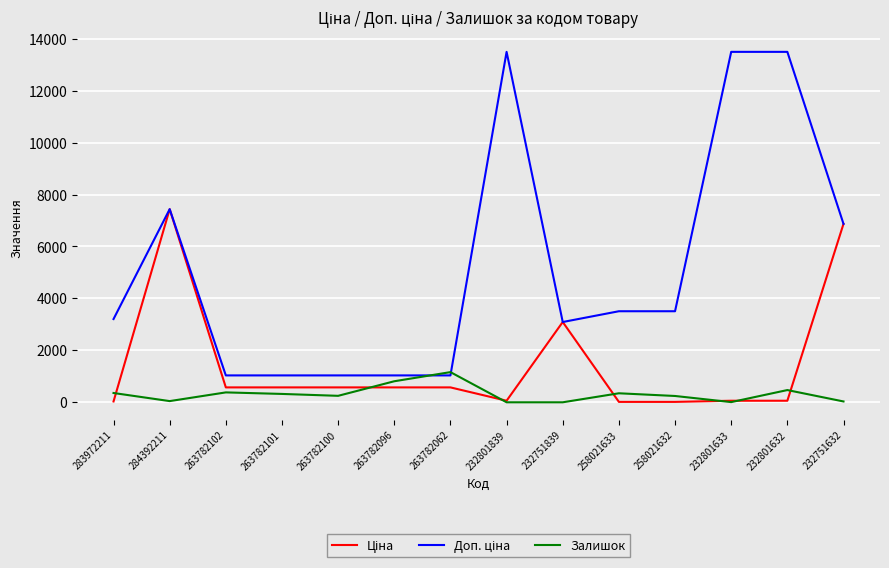

True or false: Залишок has a value of 0.0 at 232801839.

True